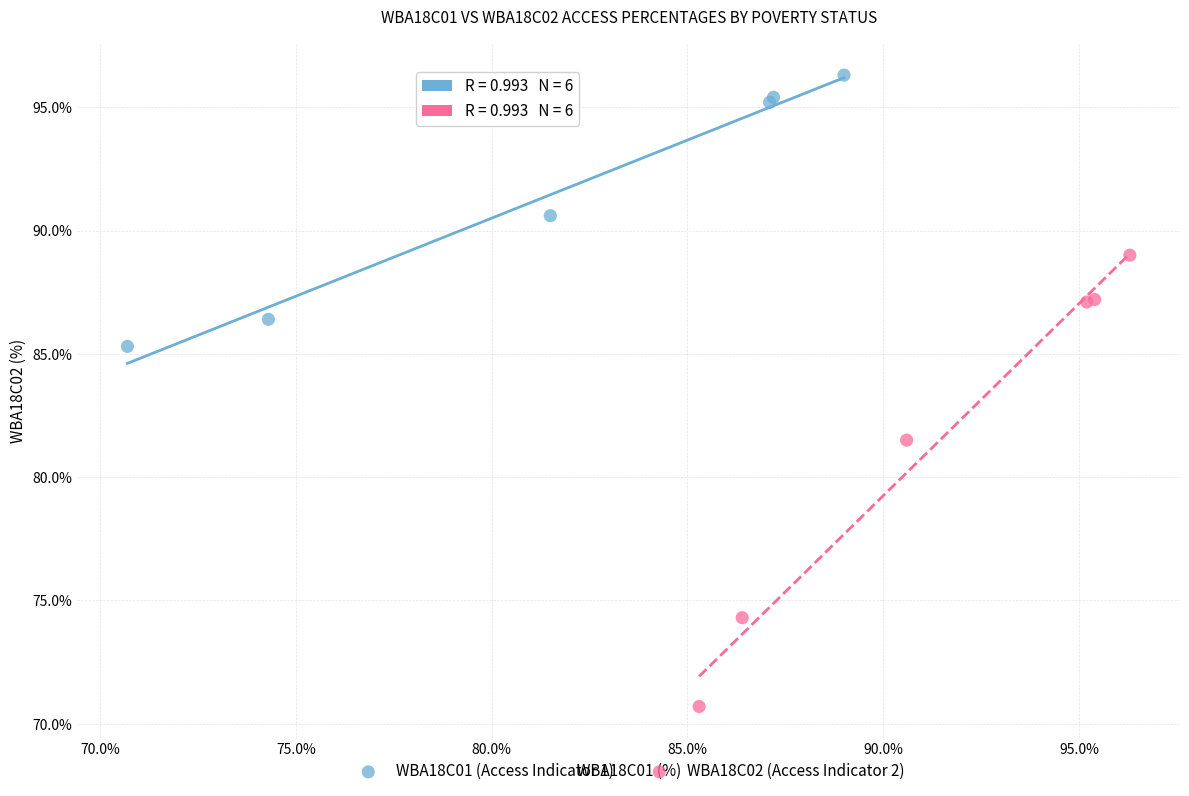

Which series reaches the maximum Y coordinate?

WBA18C01 (Access Indicator 1)